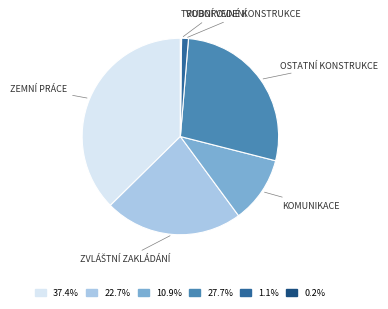

Does any single category account for the majority?

No